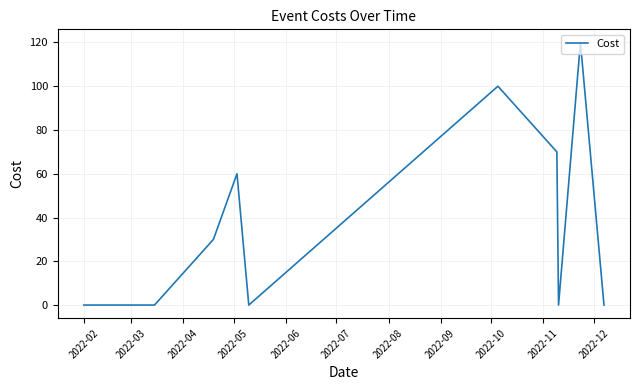

What is the difference between the maximum and minimum values?

120